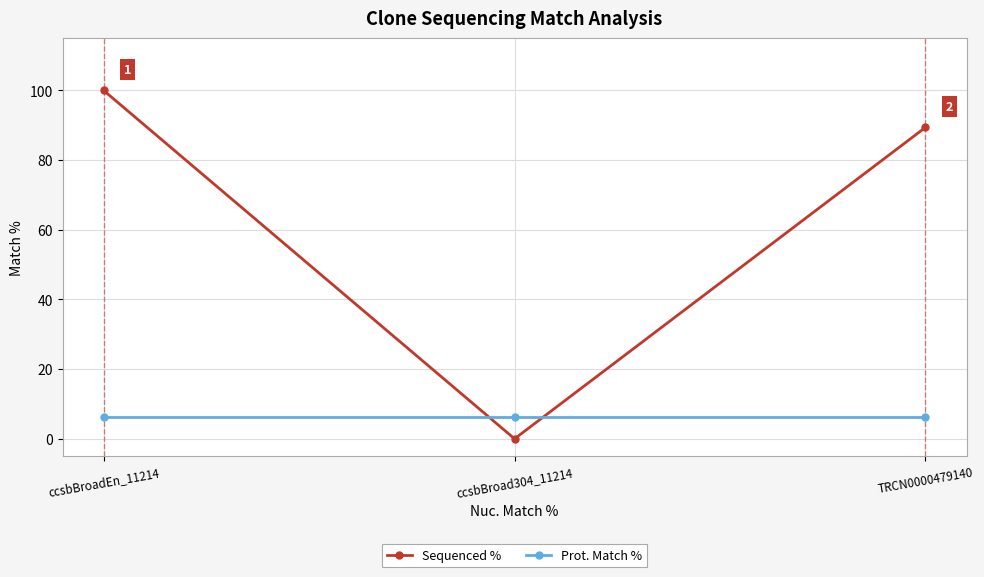

How many data points in Sequenced % are above 89?

2